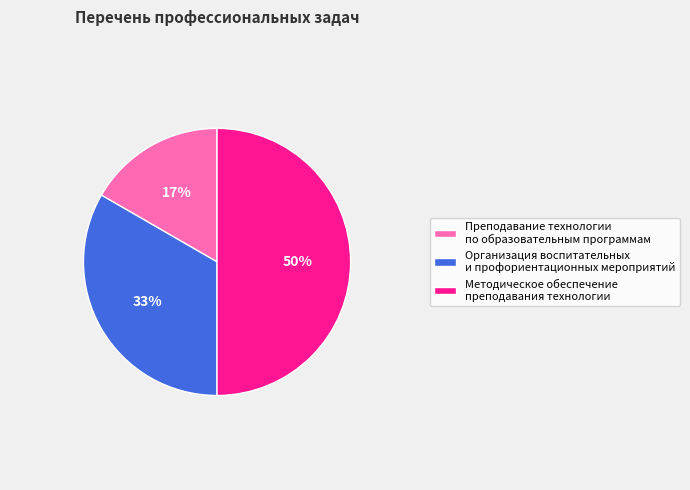

What is the ratio of the value at Организация воспитательных и профориентационных мероприятий to the value at Методическое обеспечение преподавания технологии?

0.7